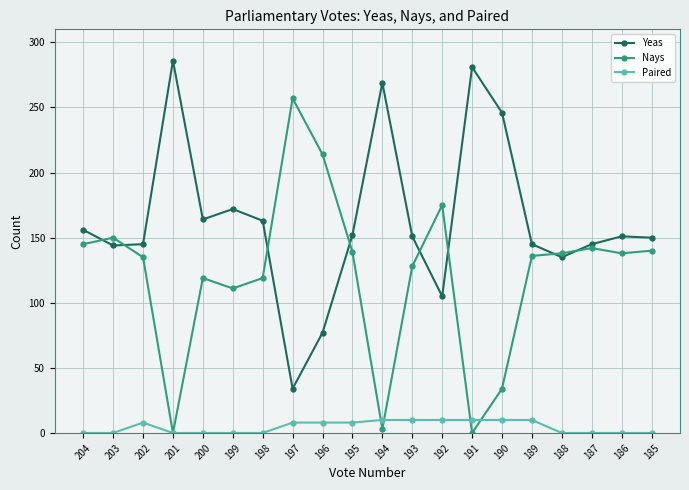

Which series ends up on top after the final intersection of Nays and Paired?

Nays